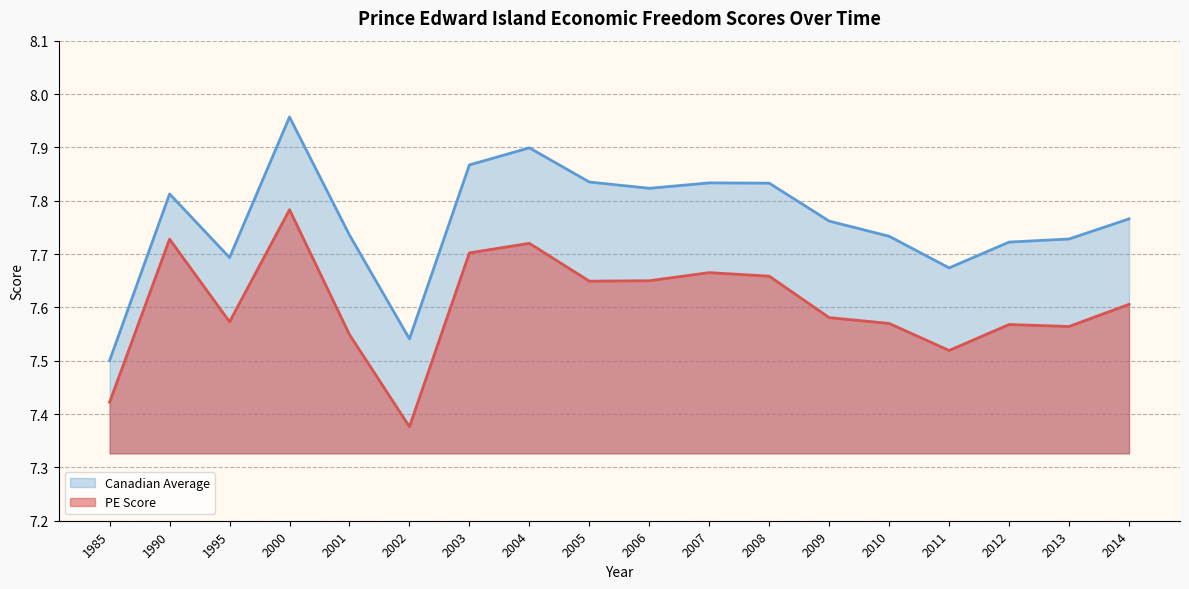

Rank the series by their average value, from highest to lowest.

Canadian Average, PE Score